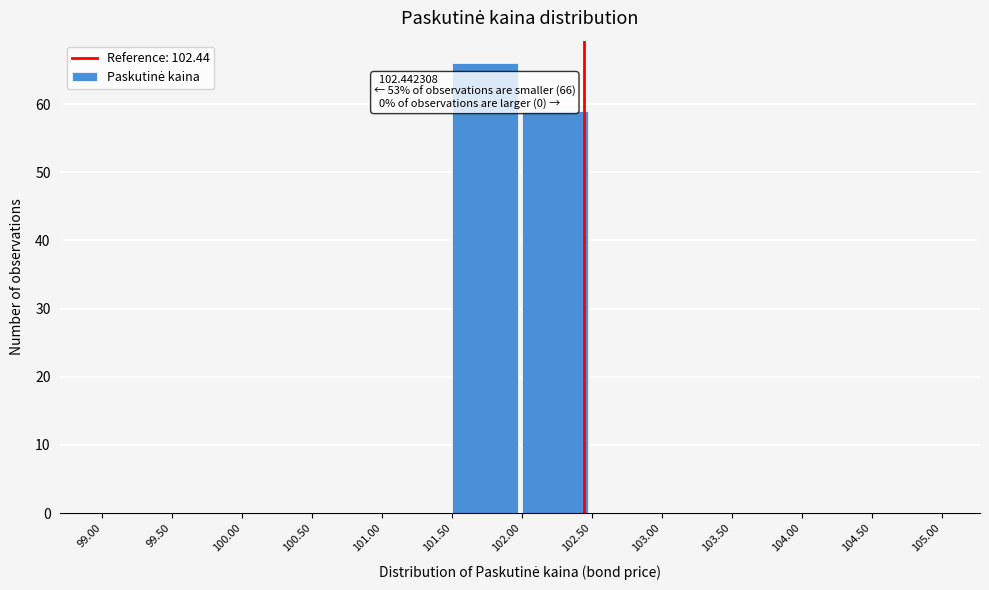

Which range on the x-axis has the tallest bar?

101.50 to 102.00